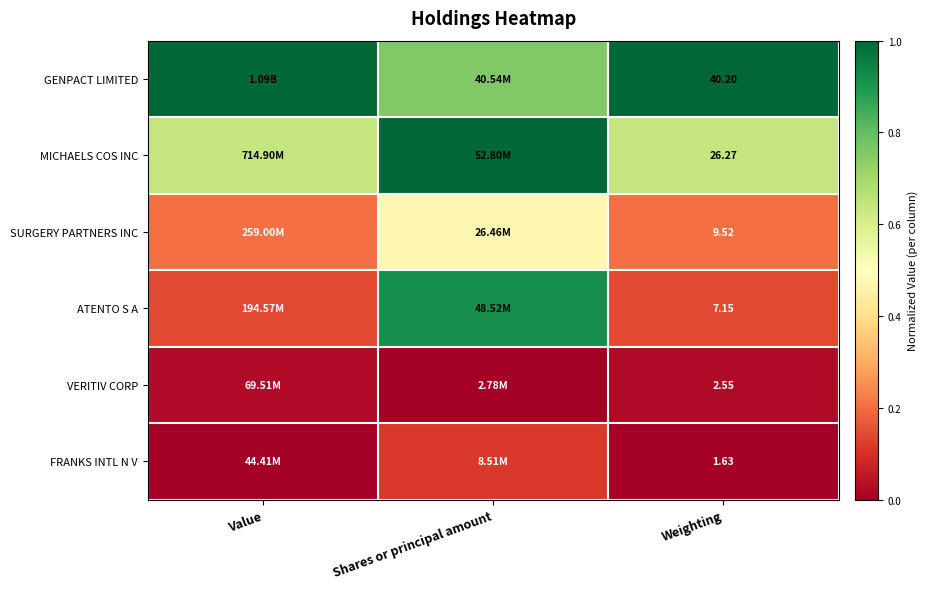

At Weighting, list the series in order from largest to smallest.

GENPACT LIMITED, MICHAELS COS INC, SURGERY PARTNERS INC, ATENTO S A, VERITIV CORP, FRANKS INTL N V